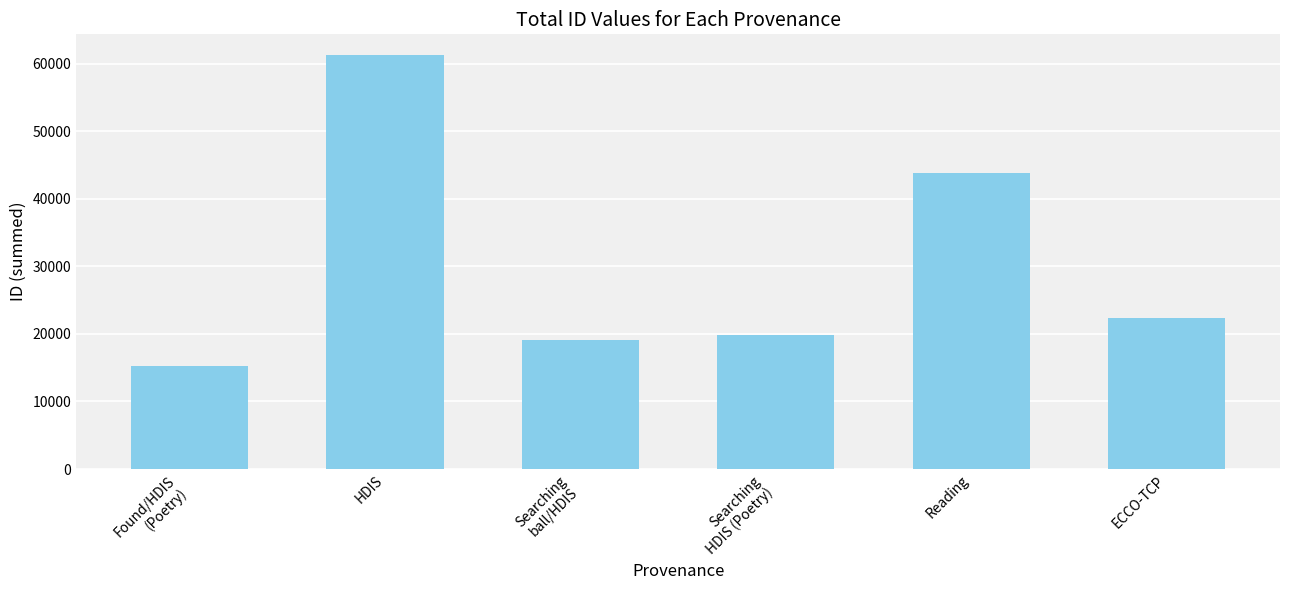

How many values are below 22400?

3